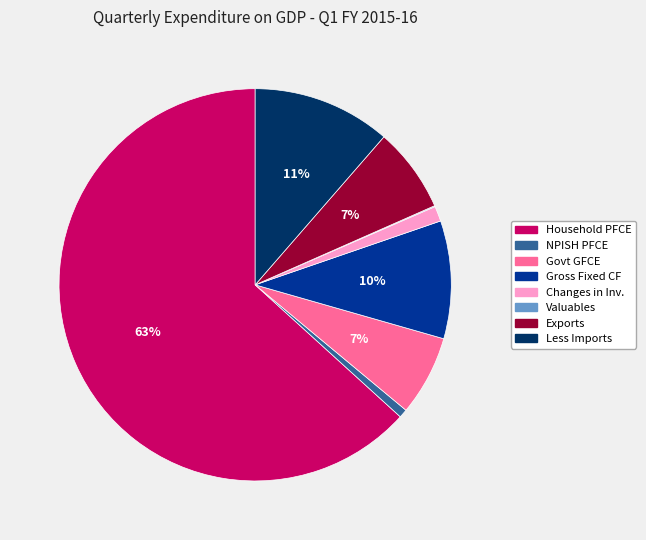

To the nearest percent, what is the average slice percentage?

12%